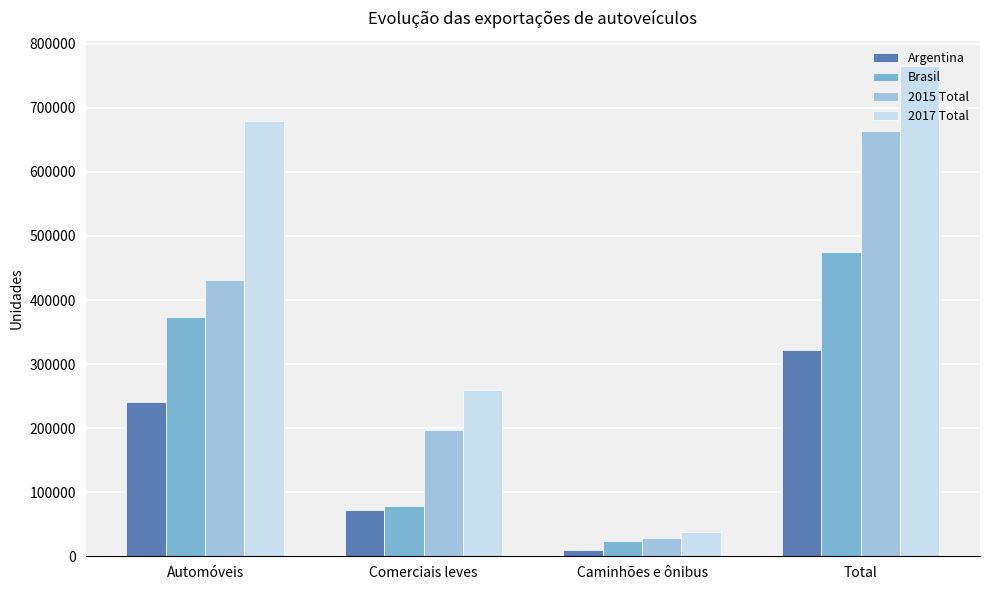

Count the Brasil values in the range 78178 to 475325.

3